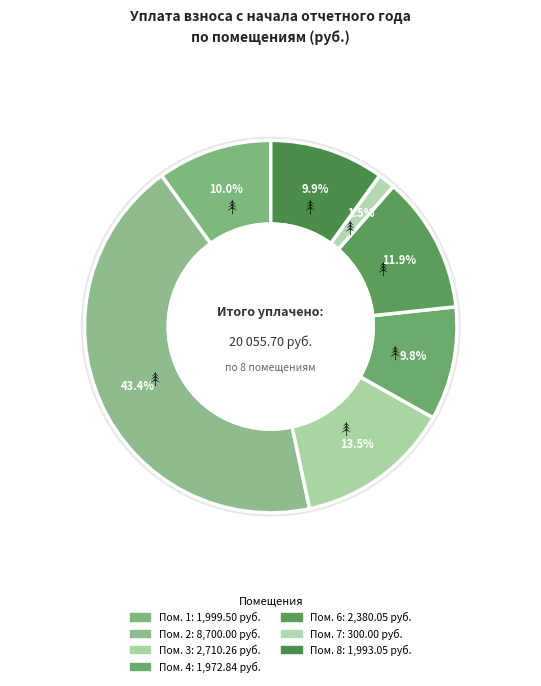

To the nearest percent, what percentage of the pie is 2?

43%